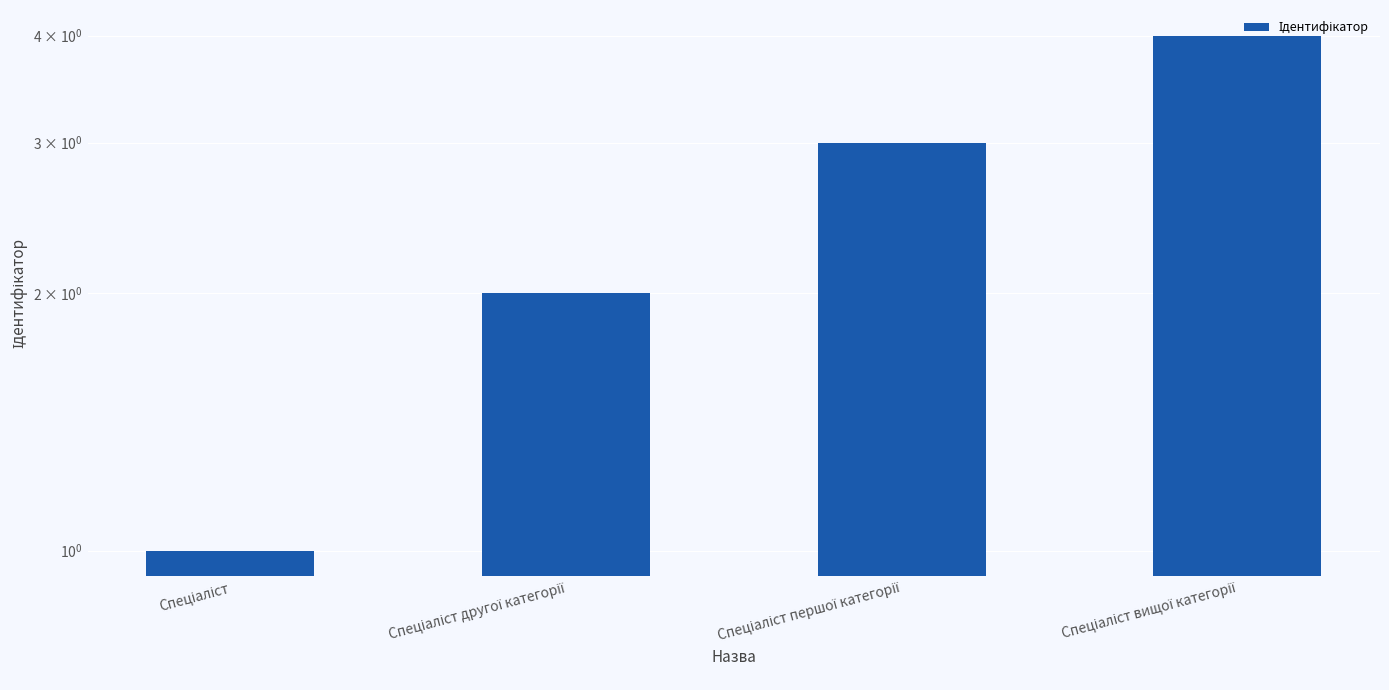

What is the difference between the maximum and minimum values?

3